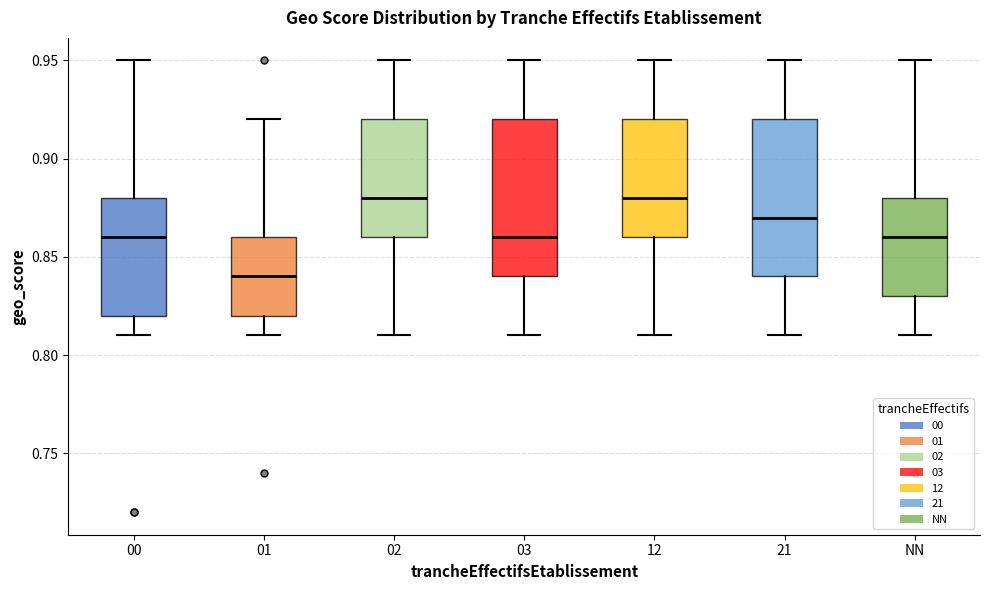

Where does the median line of the box for 21 sit on the y-axis? The values are not printed on the chart, so give them approximately, as read against the axis.

0.87